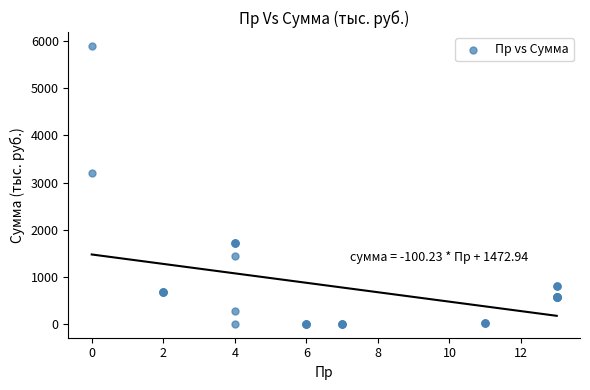

What Y value in the scatter plot is closest to 2950?

3200.0